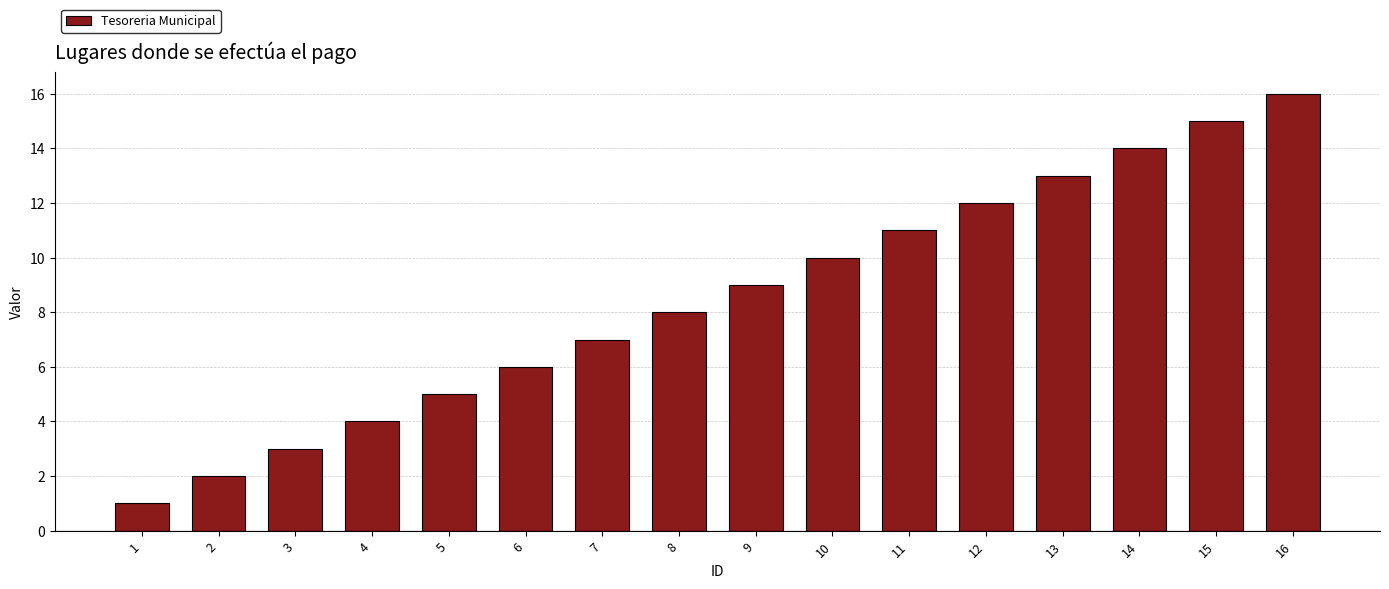

Approximately how many times larger is the value at 1 compared to 2?

0.5